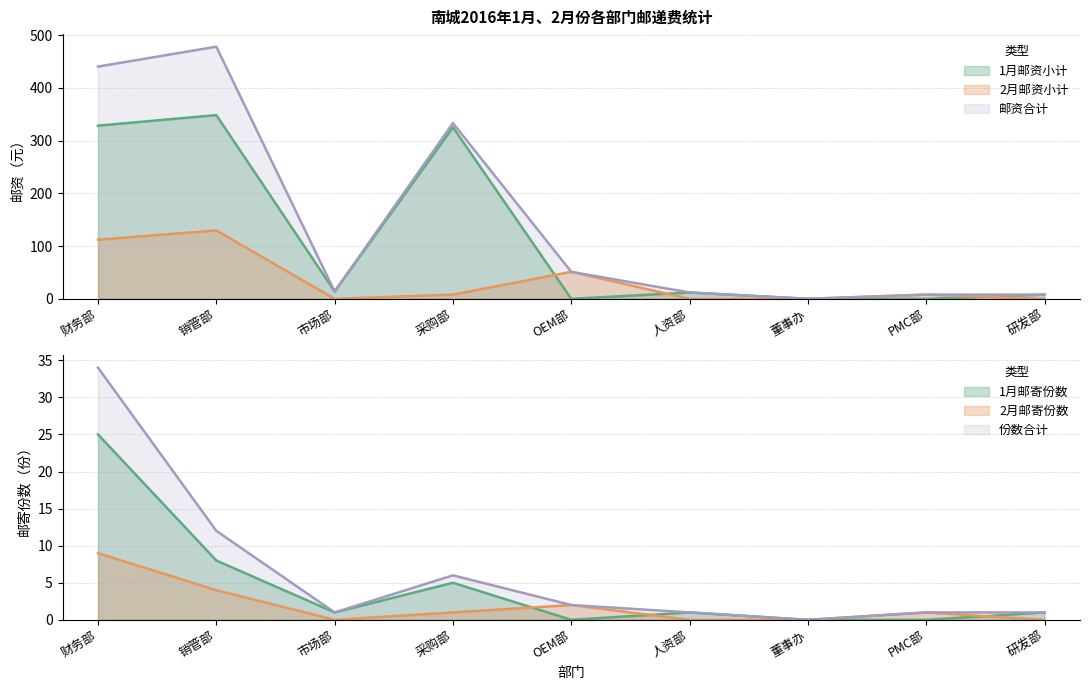

What is the label of the 5th point from the left?

OEM部